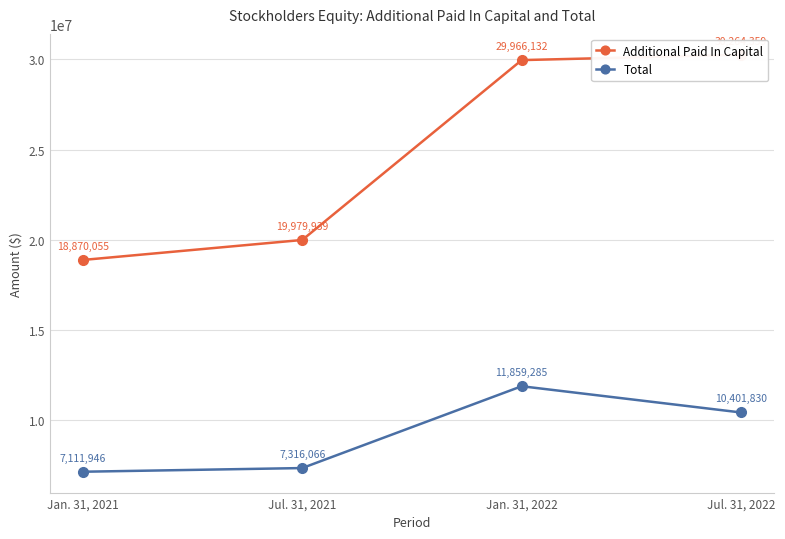

At which category is the sum across all series the highest?

Jan. 31, 2022